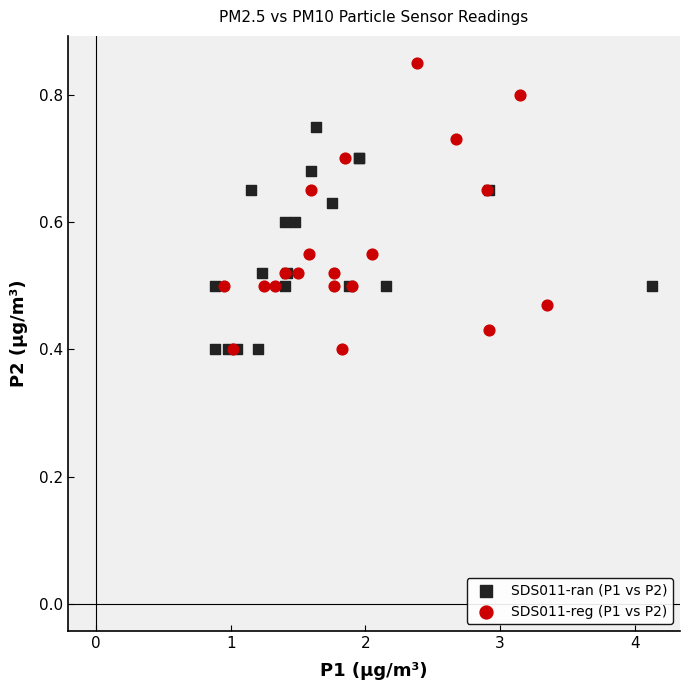

Which series has the widest spread of Y values?

SDS011-reg (P1 vs P2)